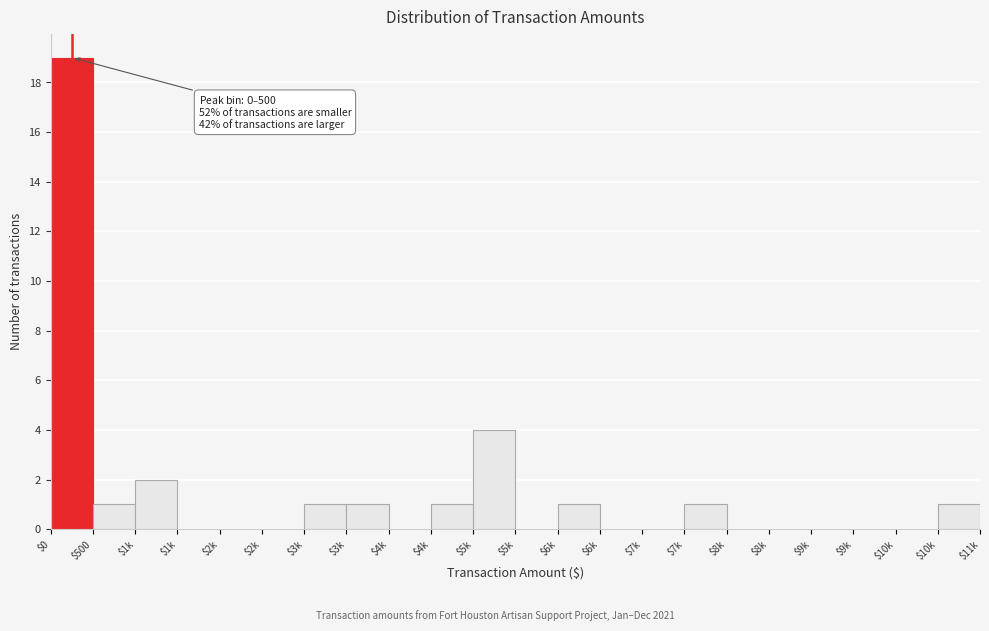

How many categories are shown in the chart?

22